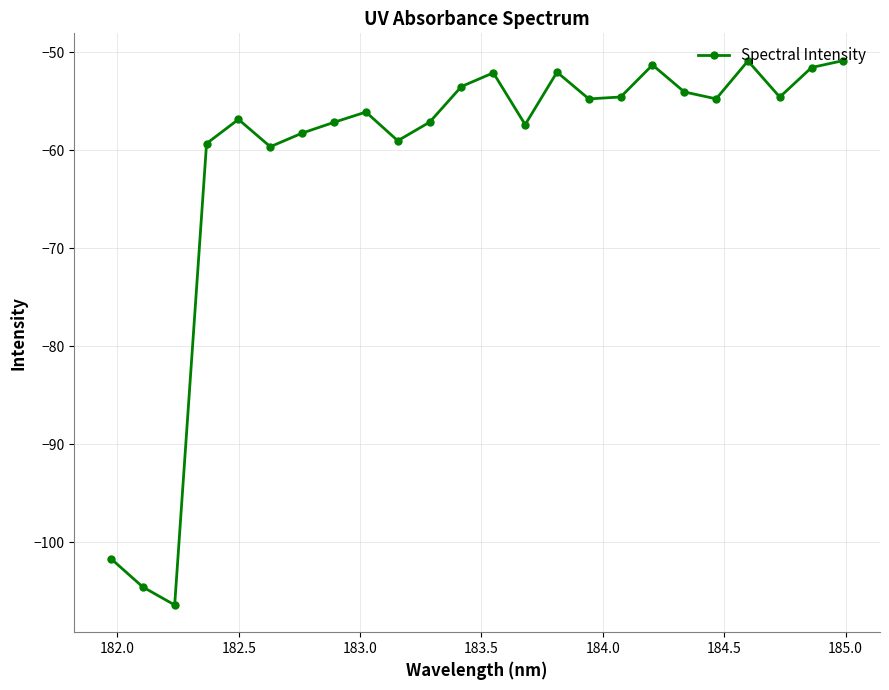

What is the value of the 7th point from the left?

-58.2